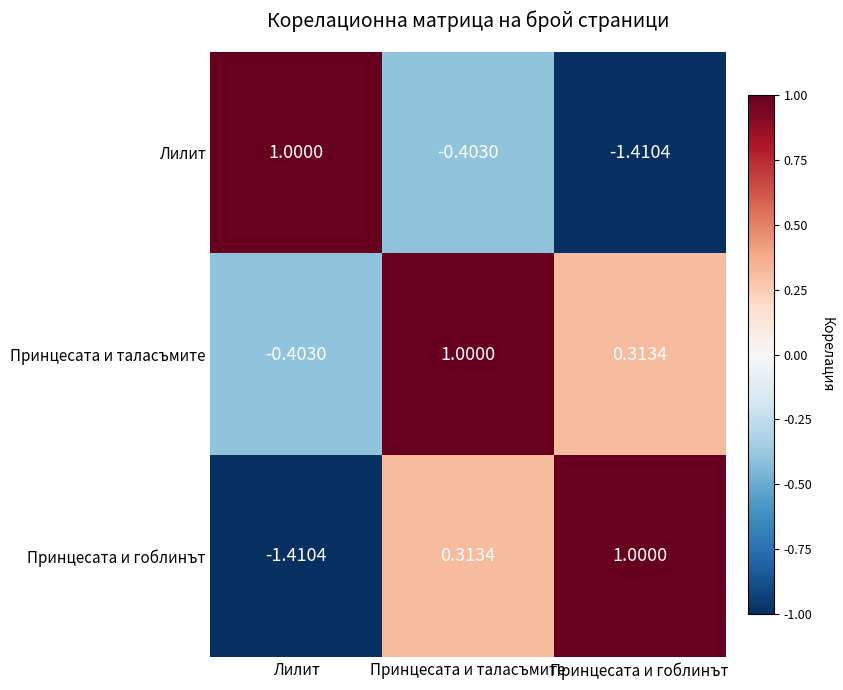

Where does the Принцесата и таласъмите series first go above 0?

Принцесата и таласъмите